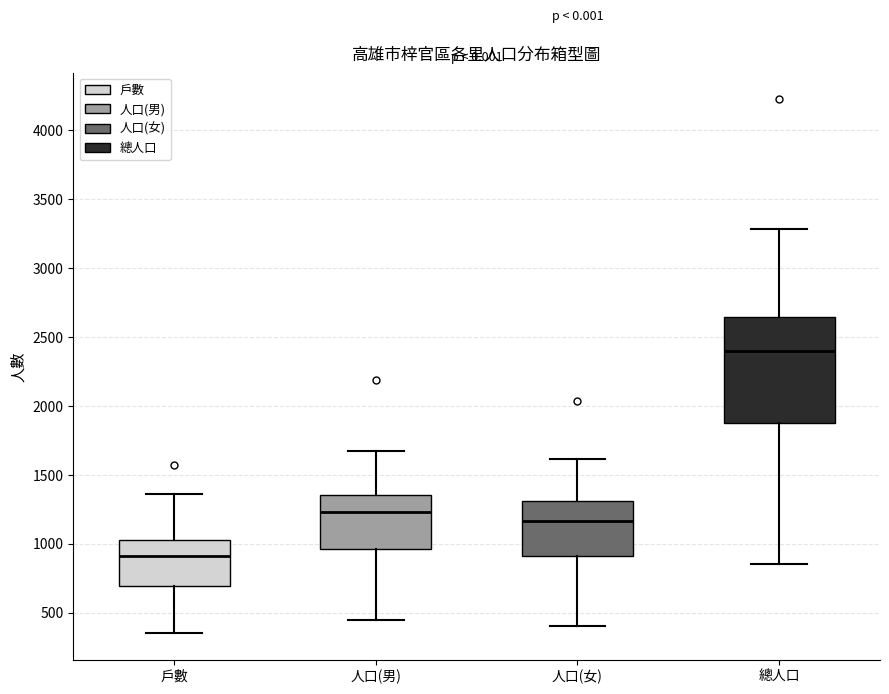

Which box has the highest median line?

總人口